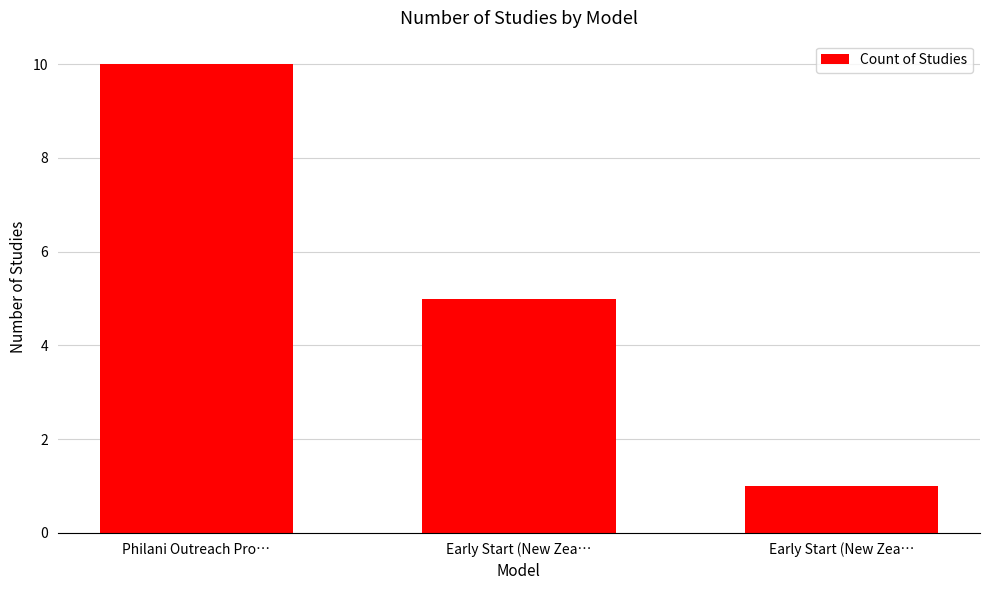

Between Philani Outreach Pro… and Early Start (New Zea…, which is larger?

Philani Outreach Pro…